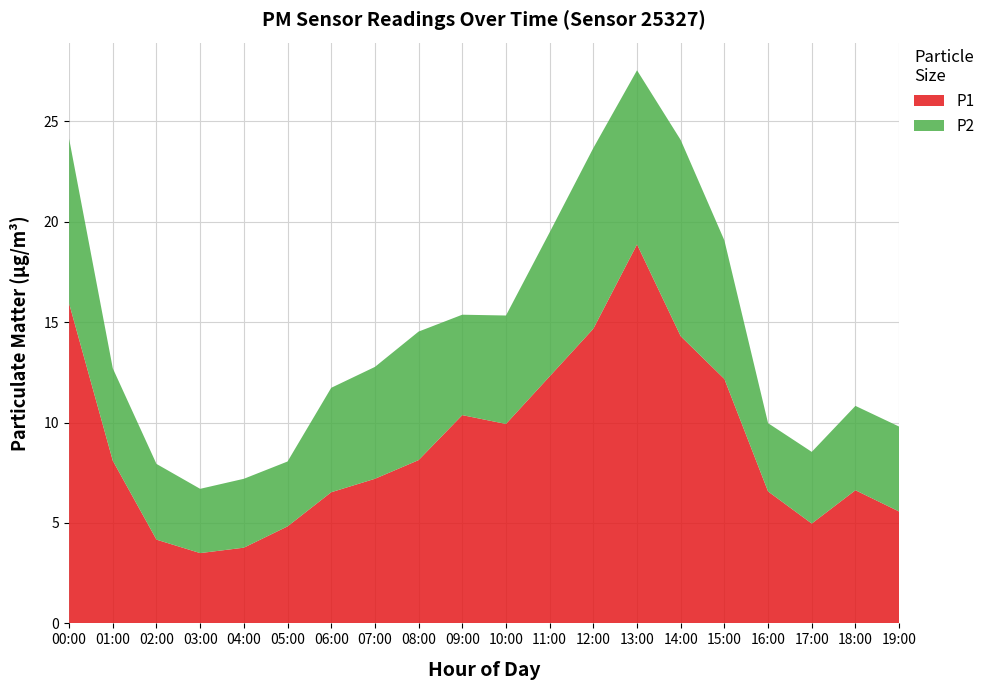

Reading left to right, transcribe all the data shown in this chart.

P1: 15.9	8.1	4.2	3.5	3.8	4.8	6.5	7.2	8.1	10.4	9.9	12.3	14.7	18.9	14.3	12.2	6.6	5.0	6.6	5.6
P2: 8.2	4.6	3.8	3.2	3.4	3.2	5.2	5.6	6.4	5.0	5.4	7.2	9.0	8.7	9.8	6.9	3.4	3.6	4.2	4.2